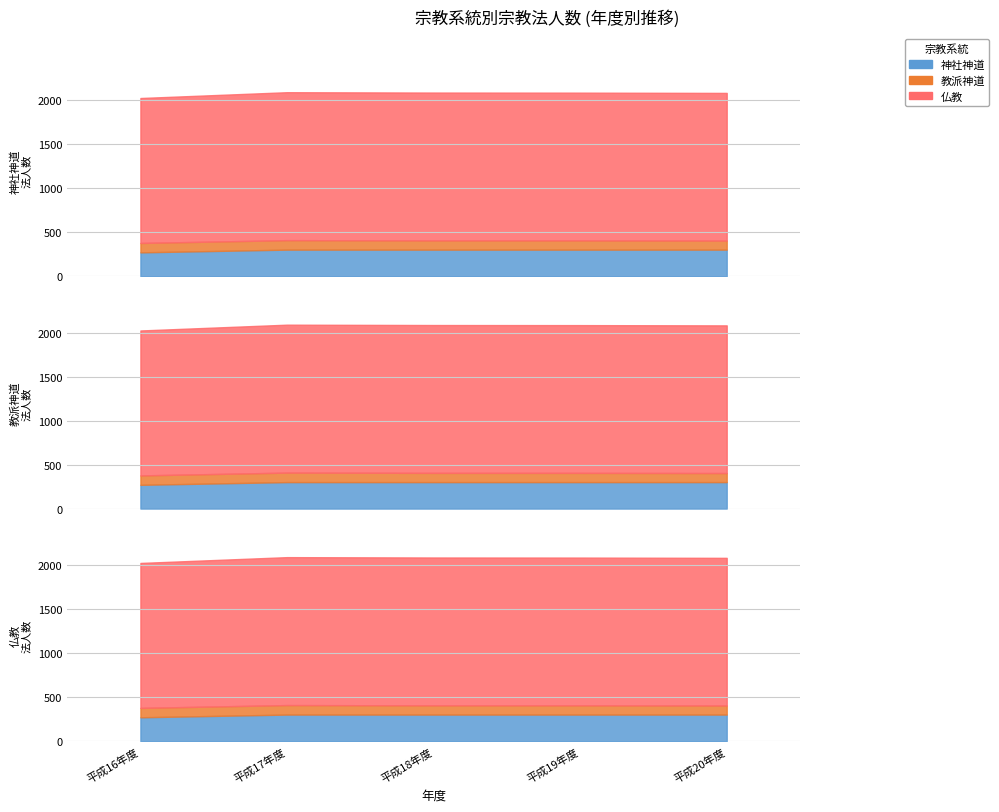

Which has a higher value, 平成19年度 or 平成18年度?

平成19年度